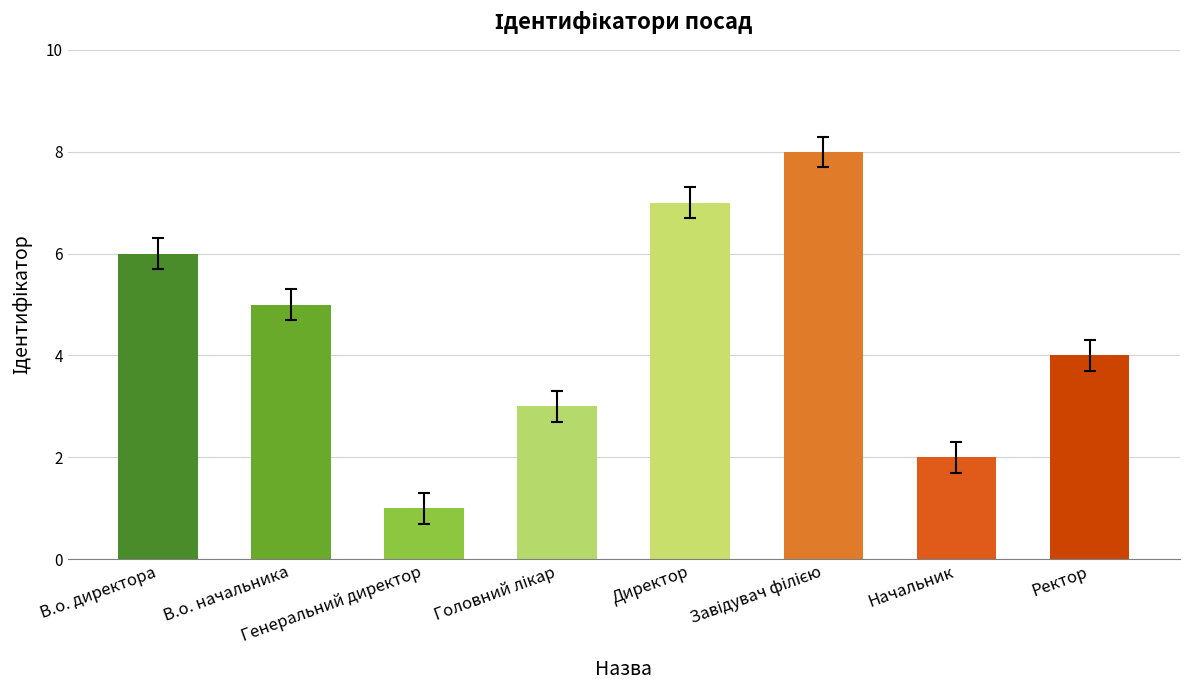

What is the sum of all values?

36